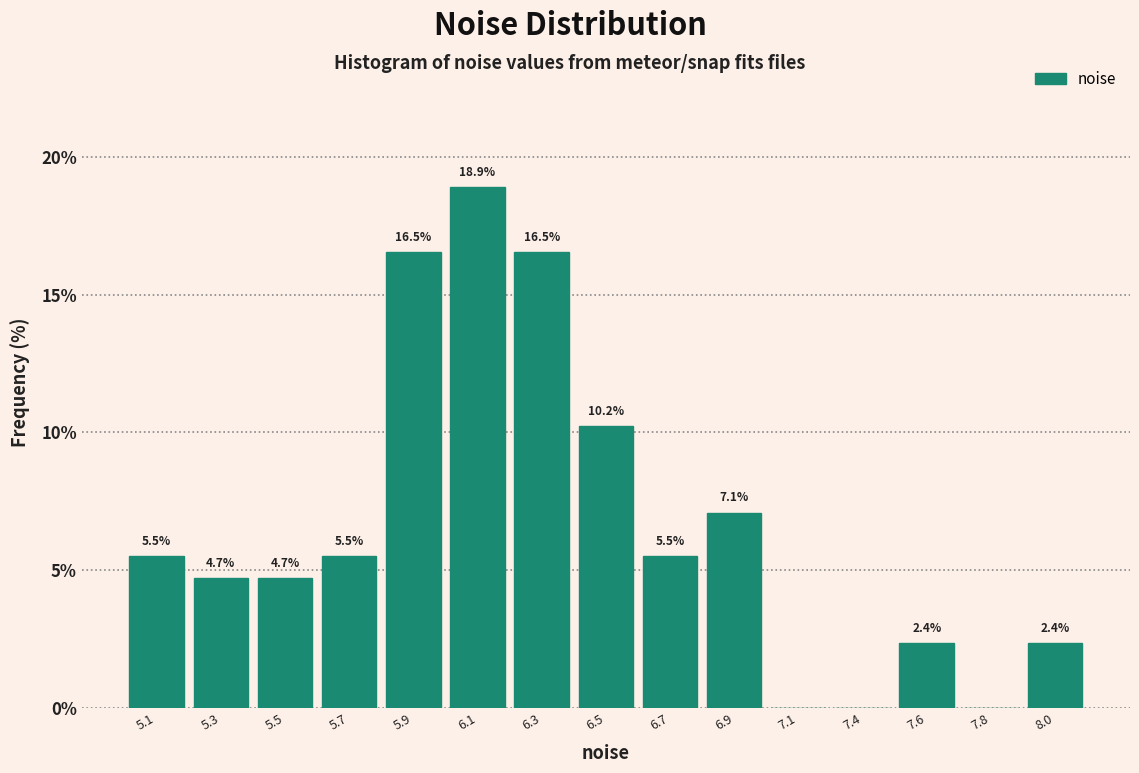

Reading left to right, transcribe all the data shown in this chart.

5.1=5.5	5.3=4.7	5.5=4.7	5.7=5.5	5.9=16.5	6.1=18.9	6.3=16.5	6.5=10.2	6.7=5.5	6.9=7.1	7.1=0.0	7.4=0.0	7.6=2.4	7.8=0.0	8.0=2.4